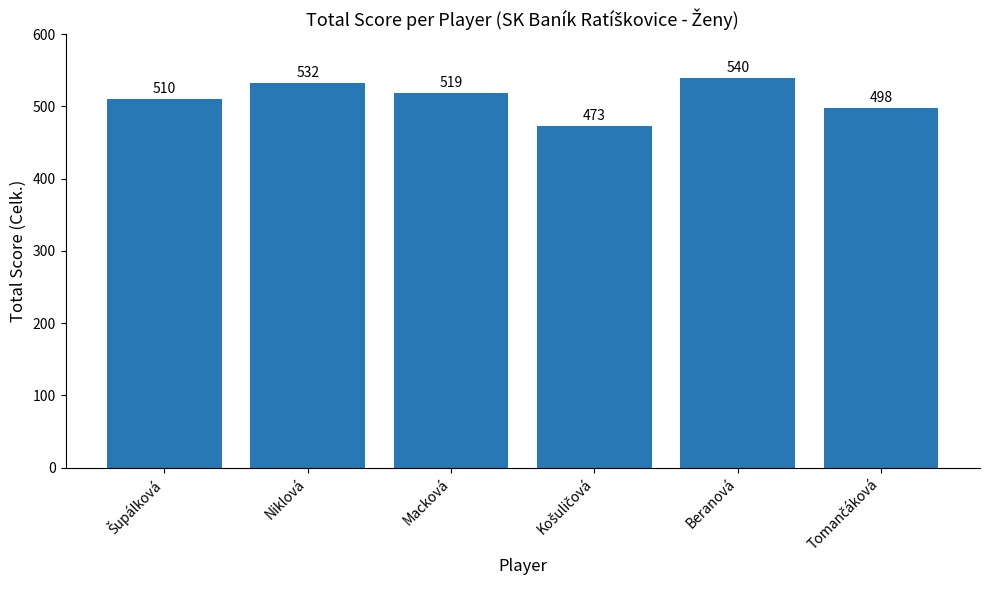

Reading right to left, transcribe all the data shown in this chart.

498	540	473	519	532	510